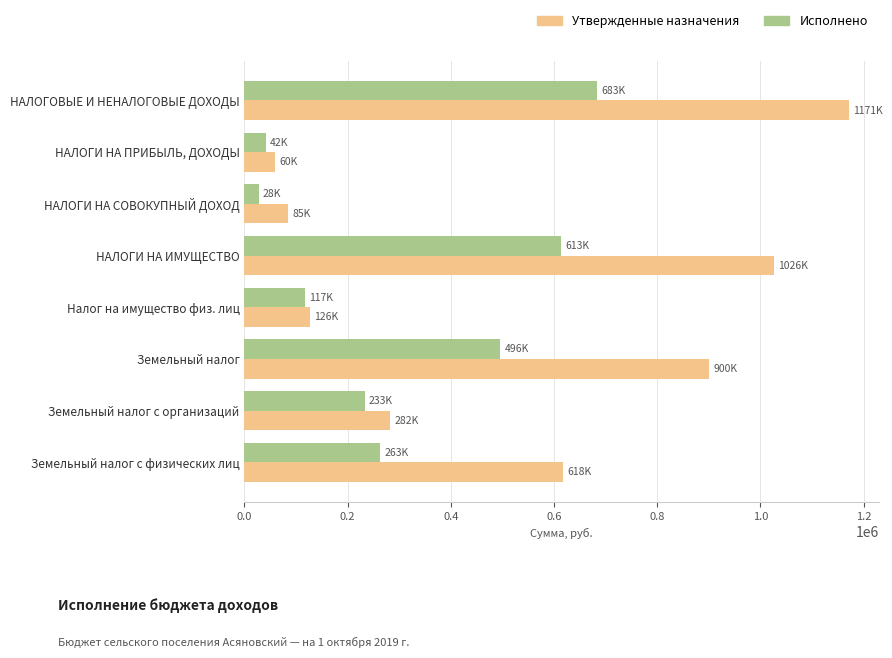

Read the Утвержденные назначения value at НАЛОГИ НА ПРИБЫЛЬ, ДОХОДЫ.

60000.0